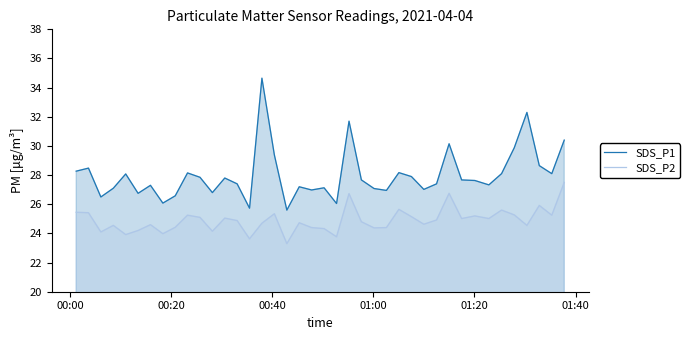

Which series has the largest total across all categories?

SDS_P1